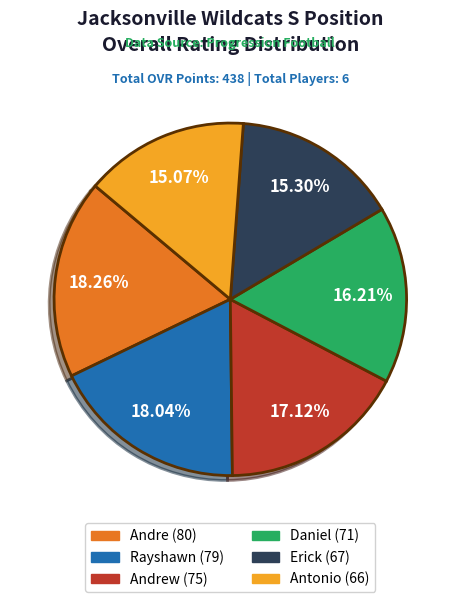

Is there any slice that represents more than half of the pie?

No